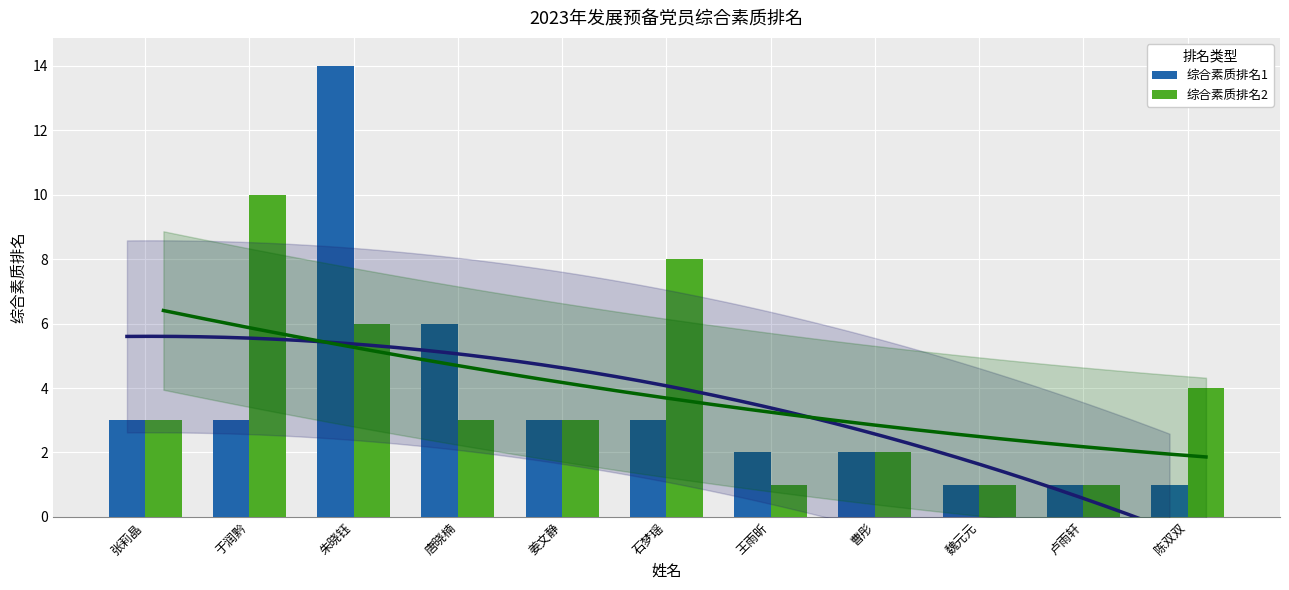

Which category has the highest value in the 综合素质排名2 series?

于润黔